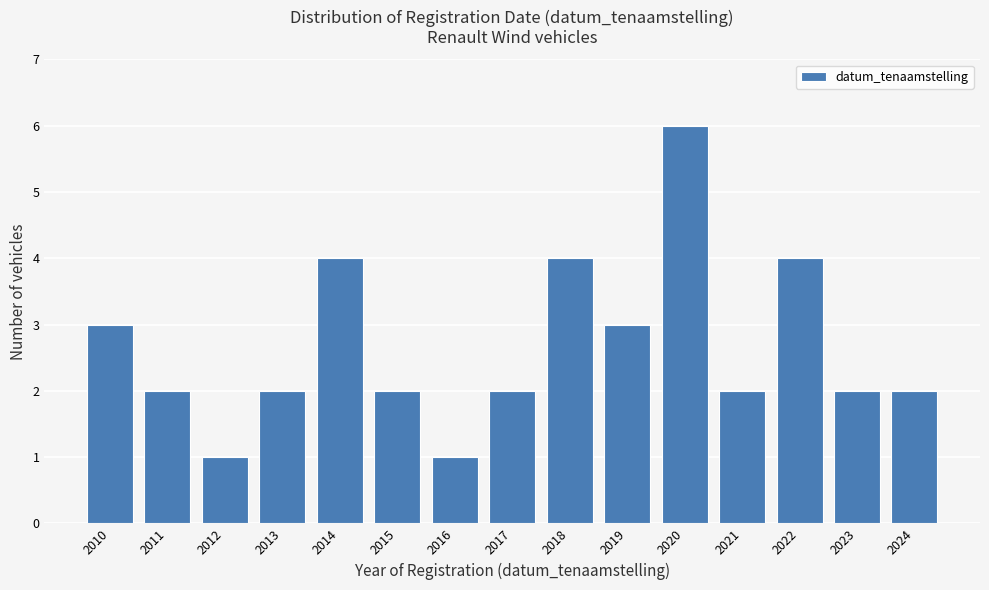

Reading left to right, list all the values displayed in this chart.

2010=3	2011=2	2012=1	2013=2	2014=4	2015=2	2016=1	2017=2	2018=4	2019=3	2020=6	2021=2	2022=4	2023=2	2024=2